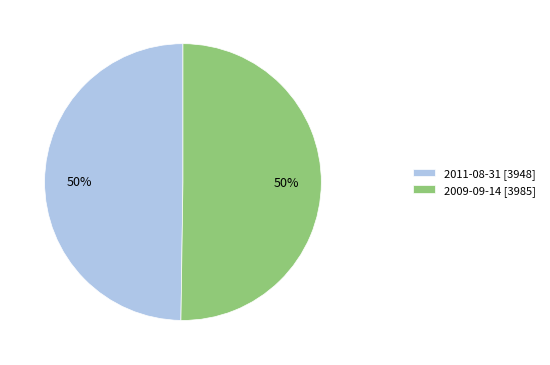

To the nearest percent, what portion does 2009-09-14 [3985] represent?

50%